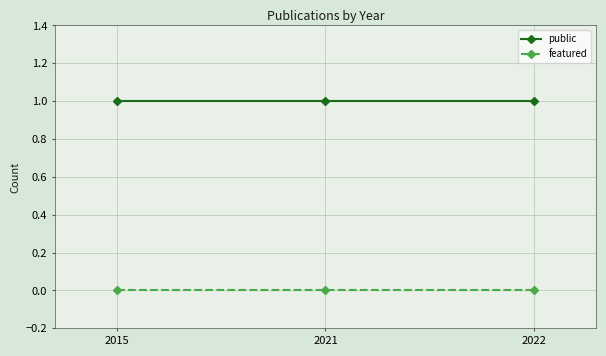

The value of public at 2022 is 1. True or false?

True